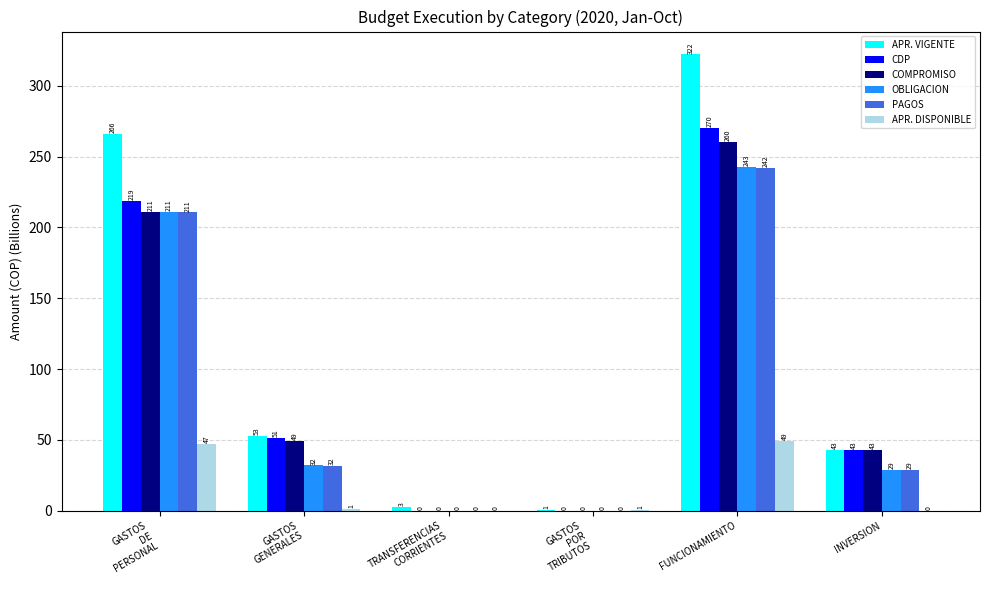

The PAGOS series shows 14.0 at INVERSION. True or false?

False